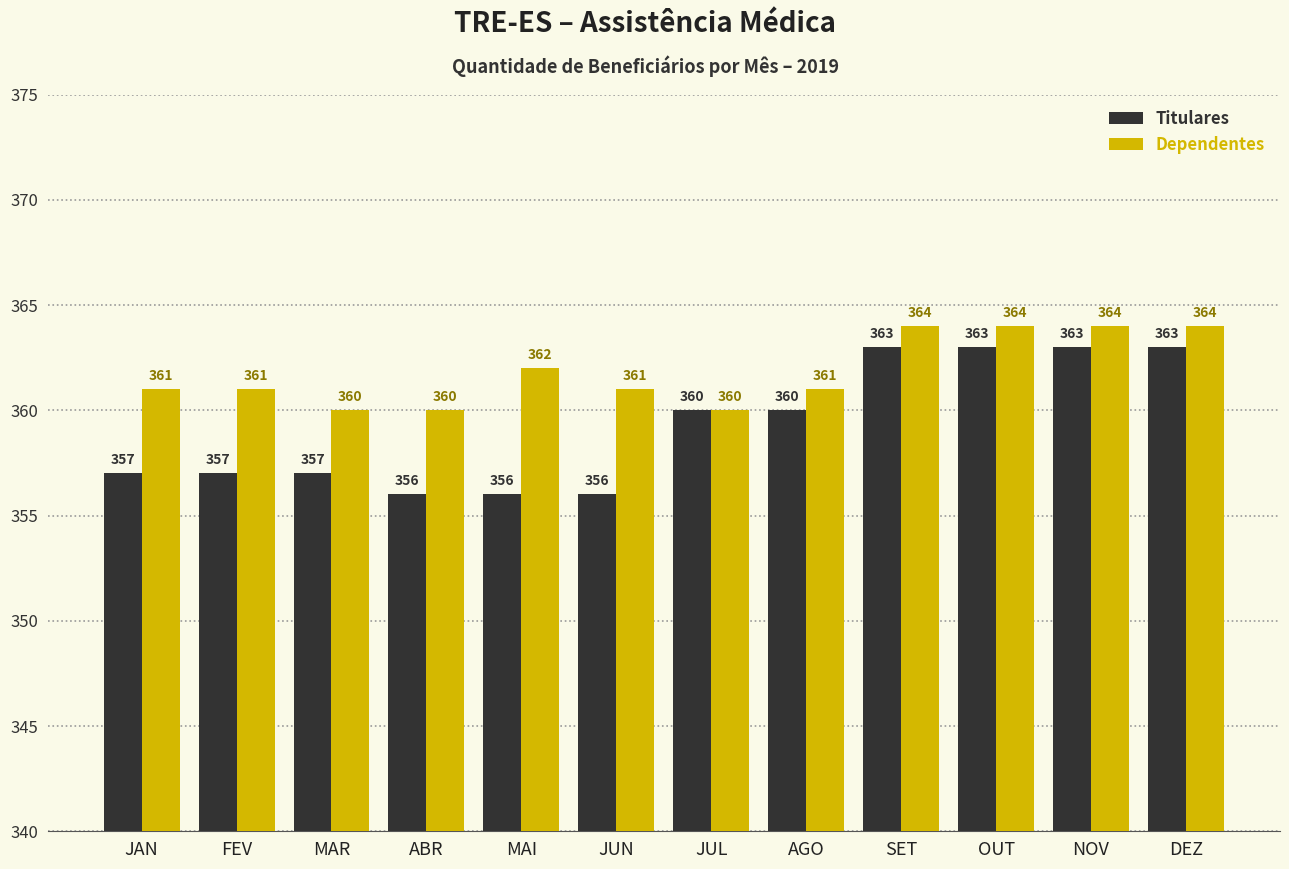

What is the average value of the Titulares series?

359